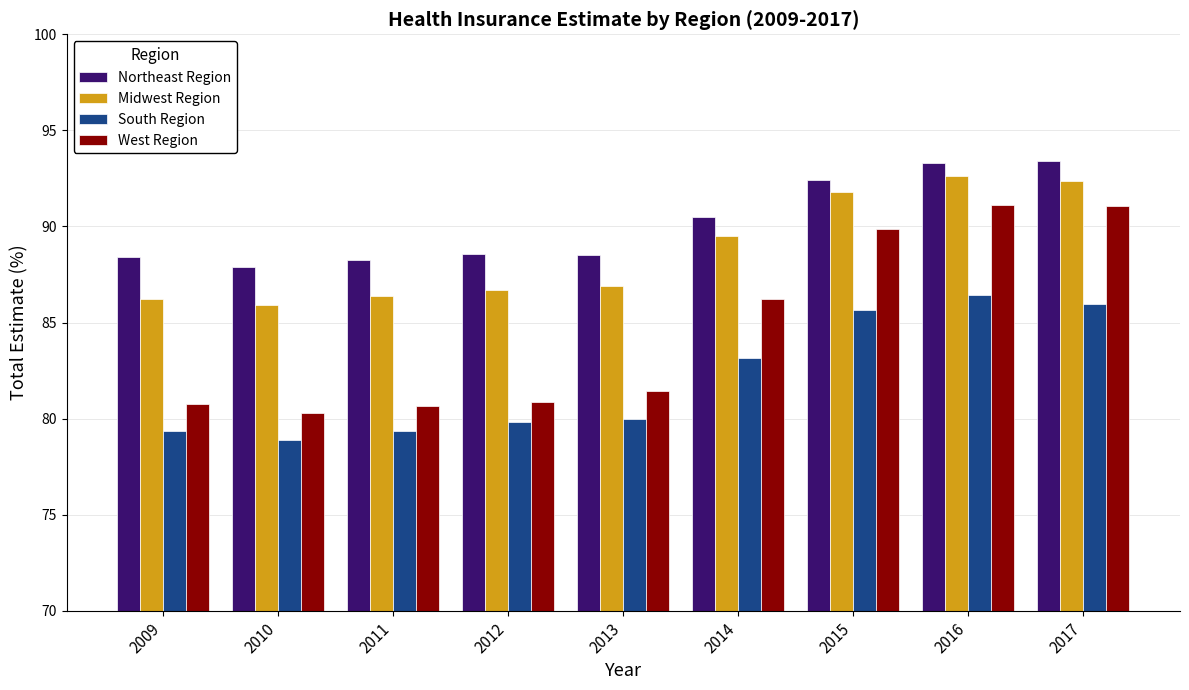

What is the total value across all series at 2012?

335.9